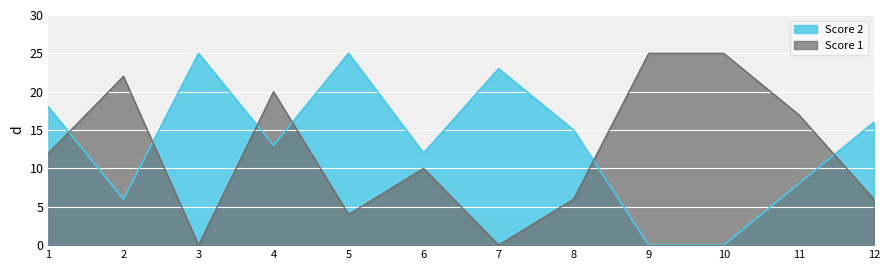

Where is the first local minimum for Score 2?

2